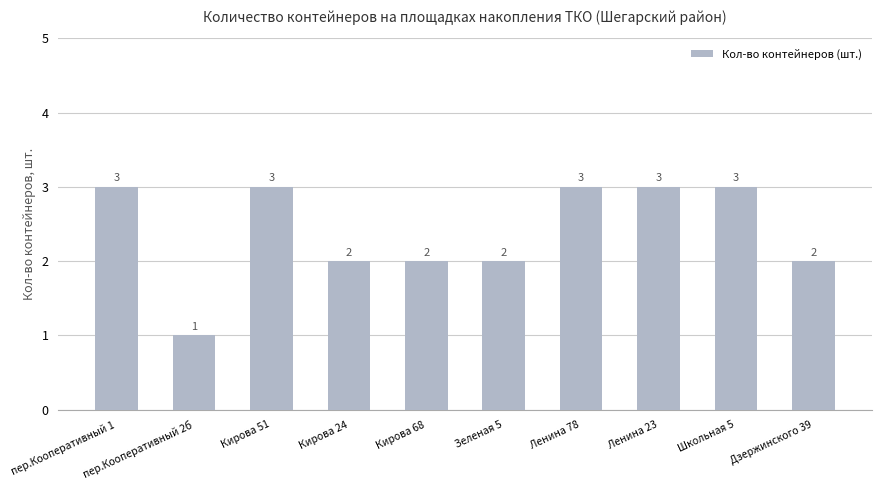

Is it true that the value at Школьная 5 is 3?

True